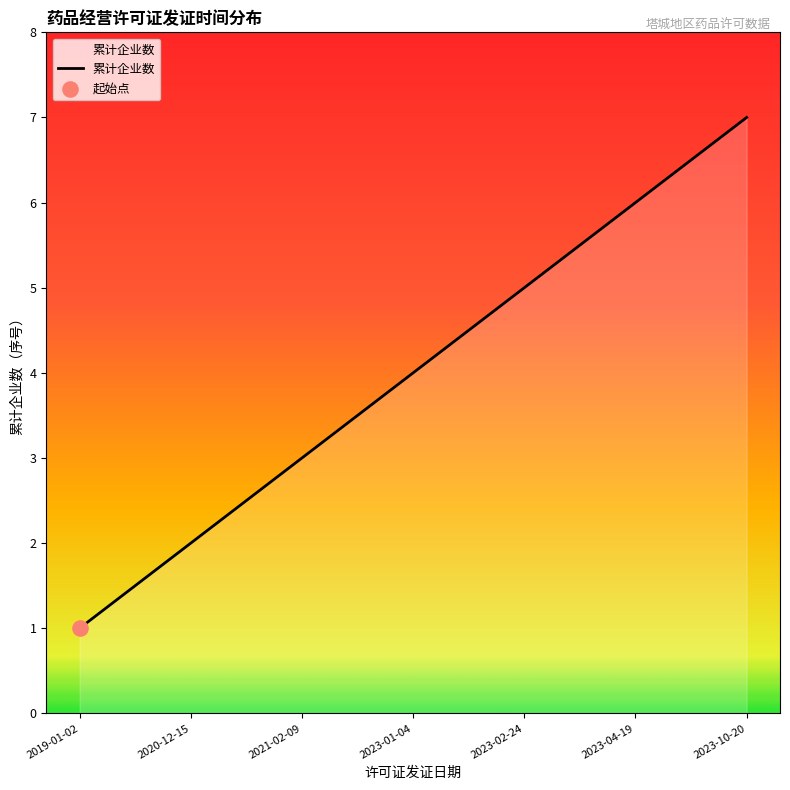

What is the ratio of the value at 2021-02-09 to the value at 2023-04-19?

0.5